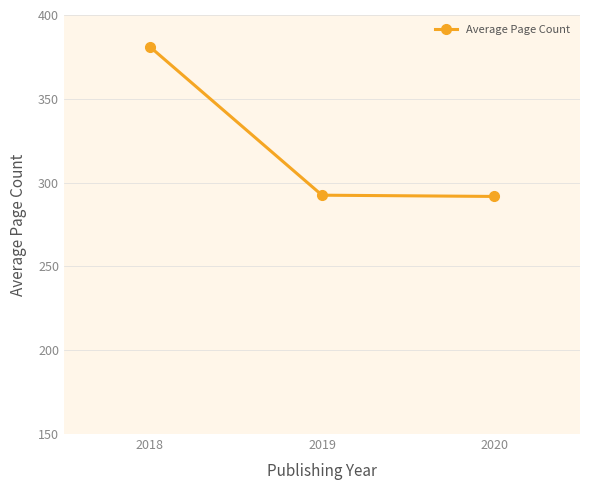

Which category has the highest value across all series?

2018